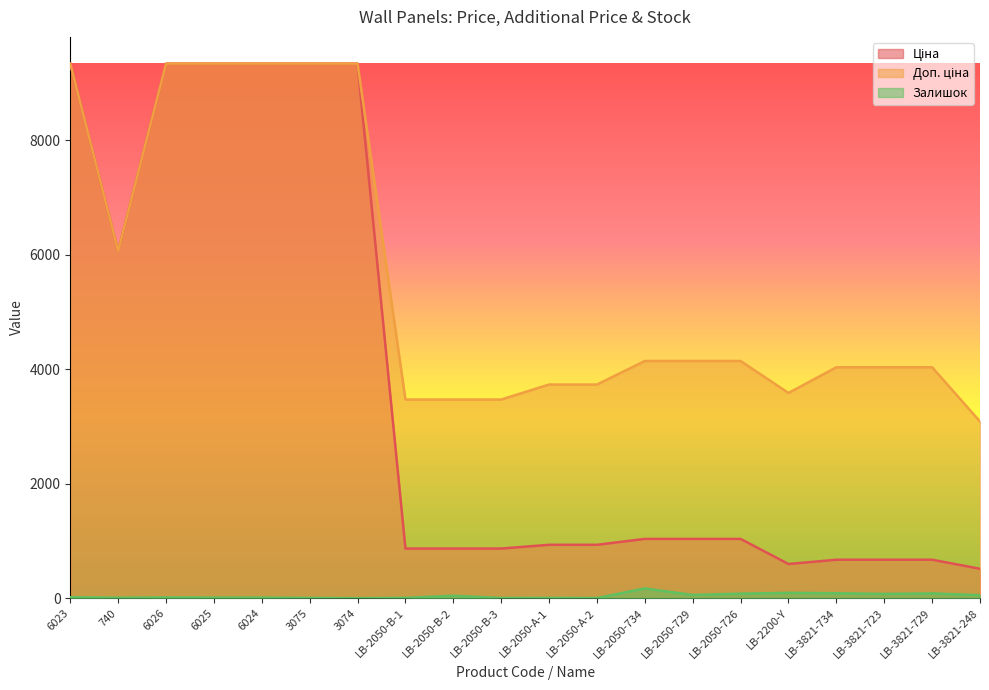

Does the chart display data point markers on the line(s)?

No